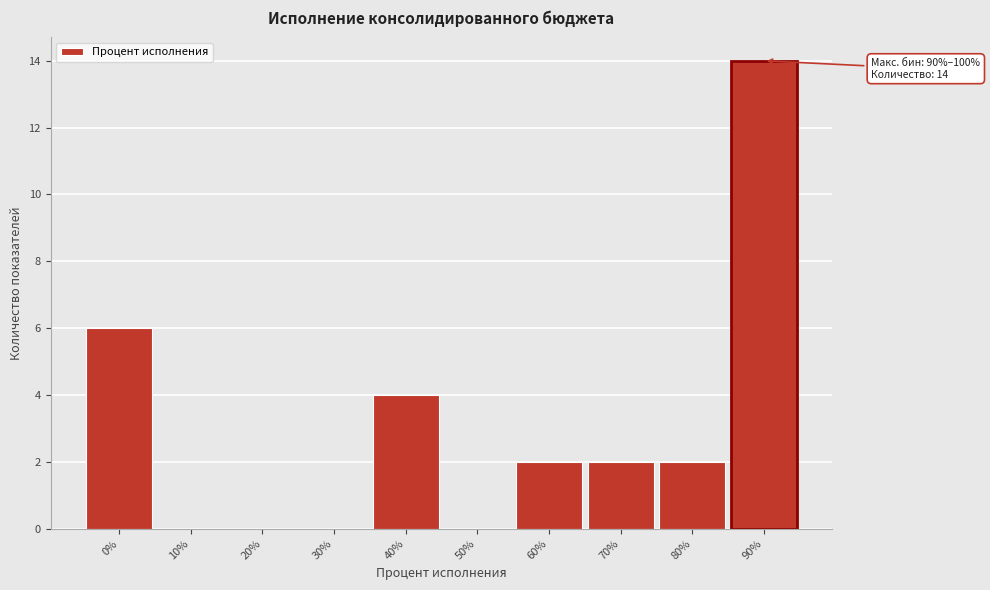

Reading left to right, list all the values displayed in this chart.

0%=6	10%=0	20%=0	30%=0	40%=4	50%=0	60%=2	70%=2	80%=2	90%=14